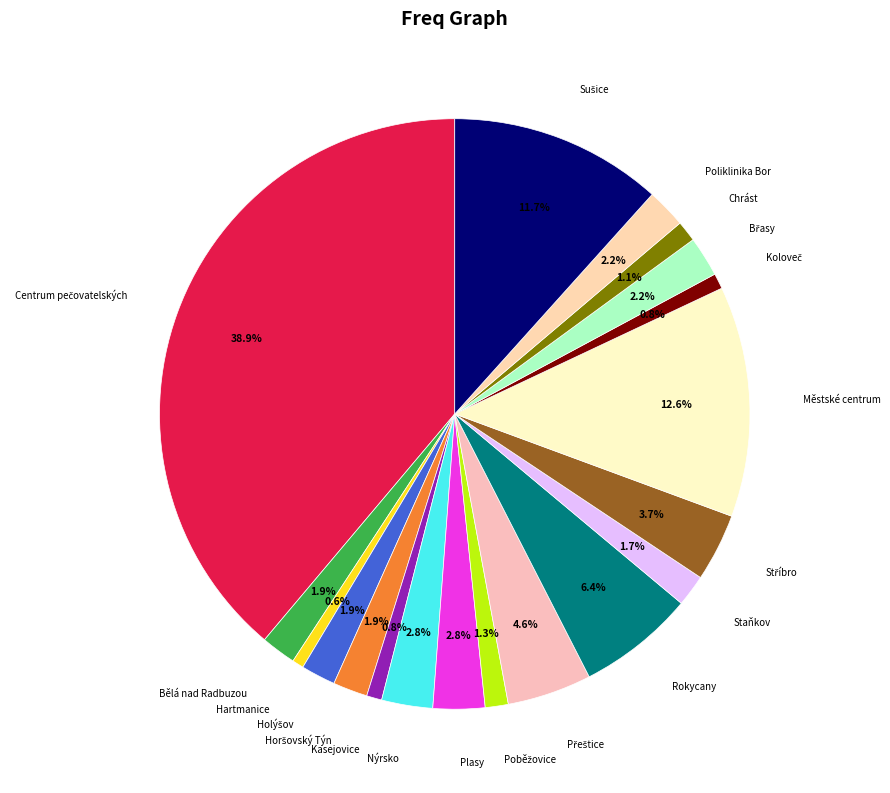

What percentage is NOT represented by Nýrsko?

97.2%